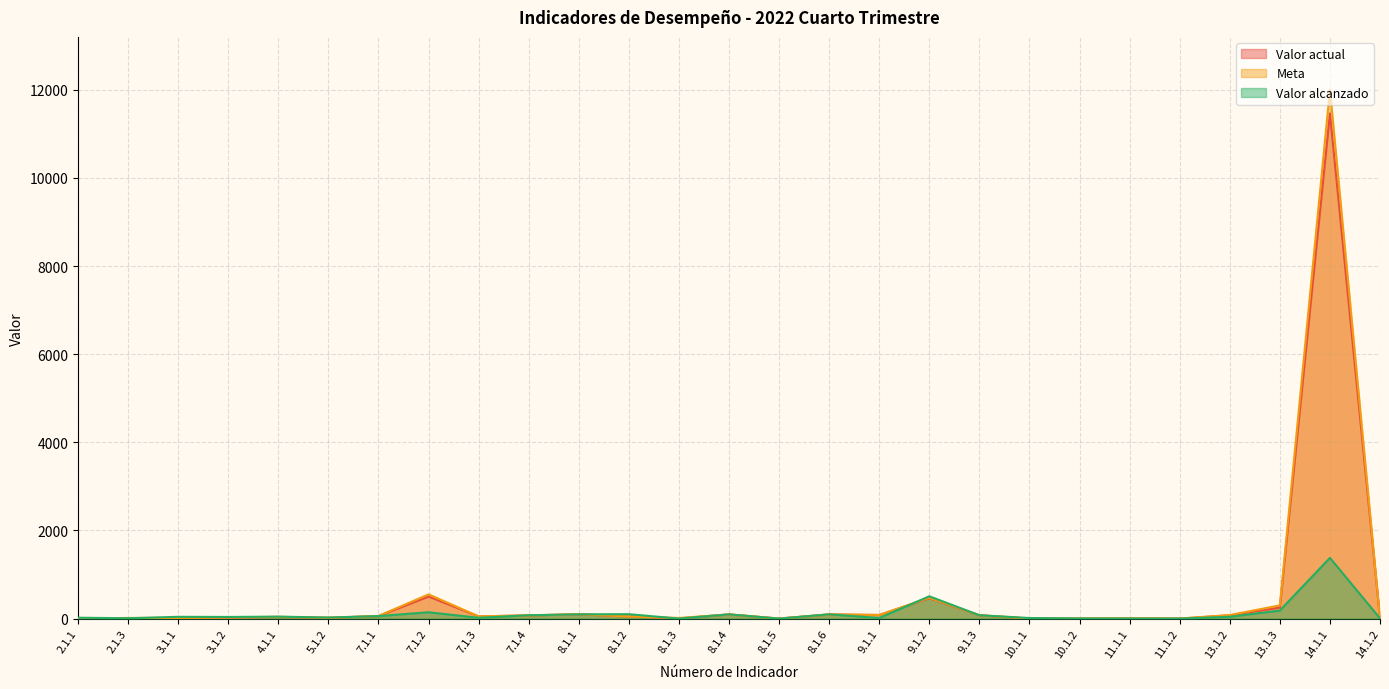

Which series changed the most between 8.1.3 and 13.1.3?

Meta